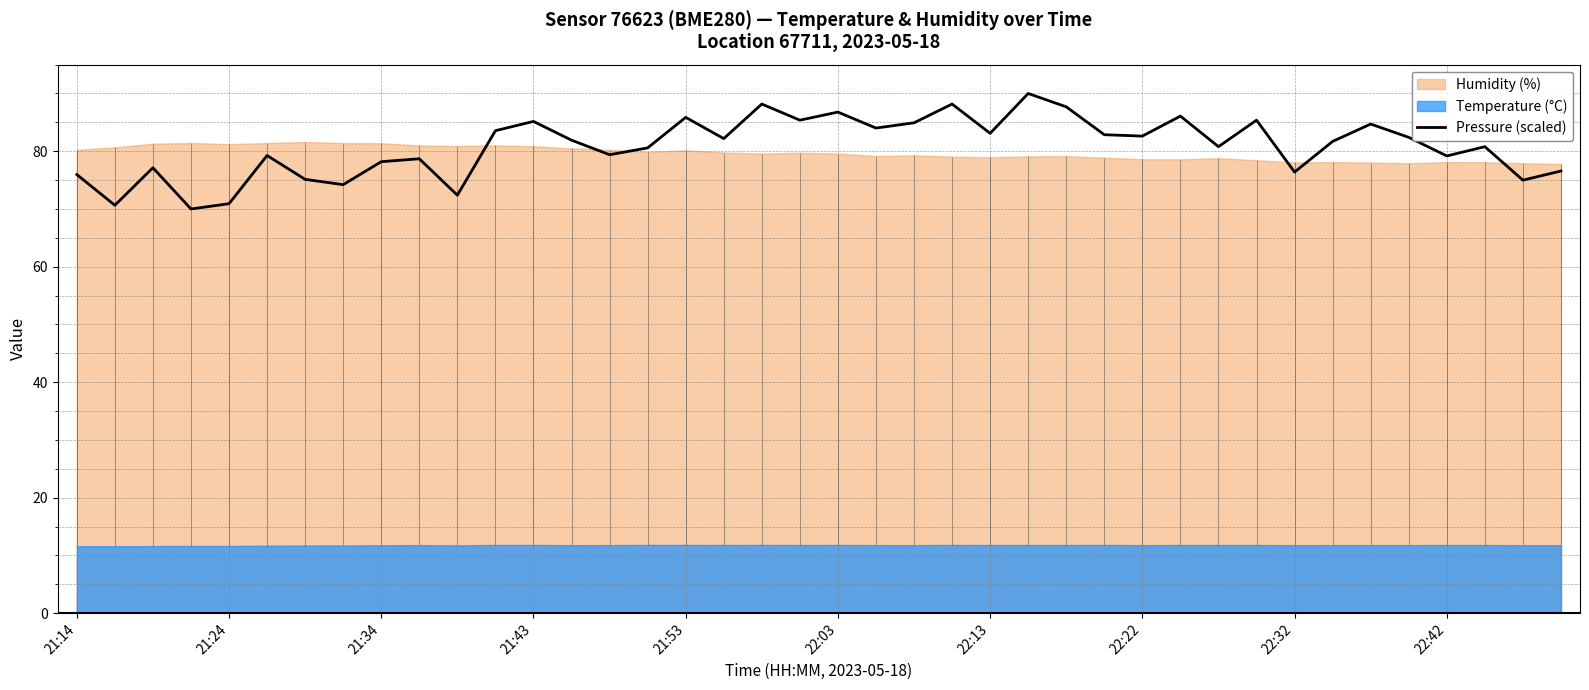

What is the highest value of the Pressure (scaled) series?

90.0